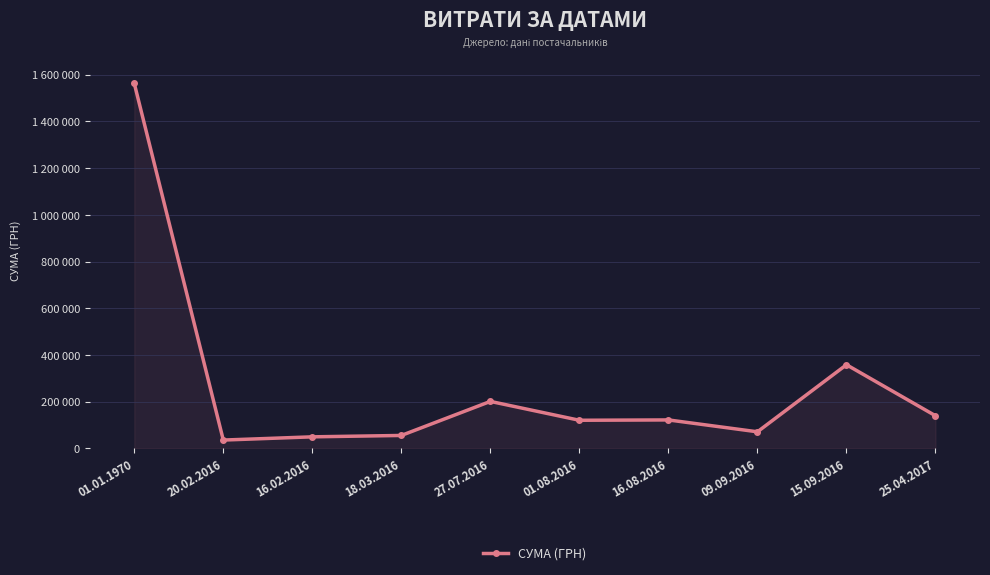

Which category has the highest value across all series?

01.01.1970